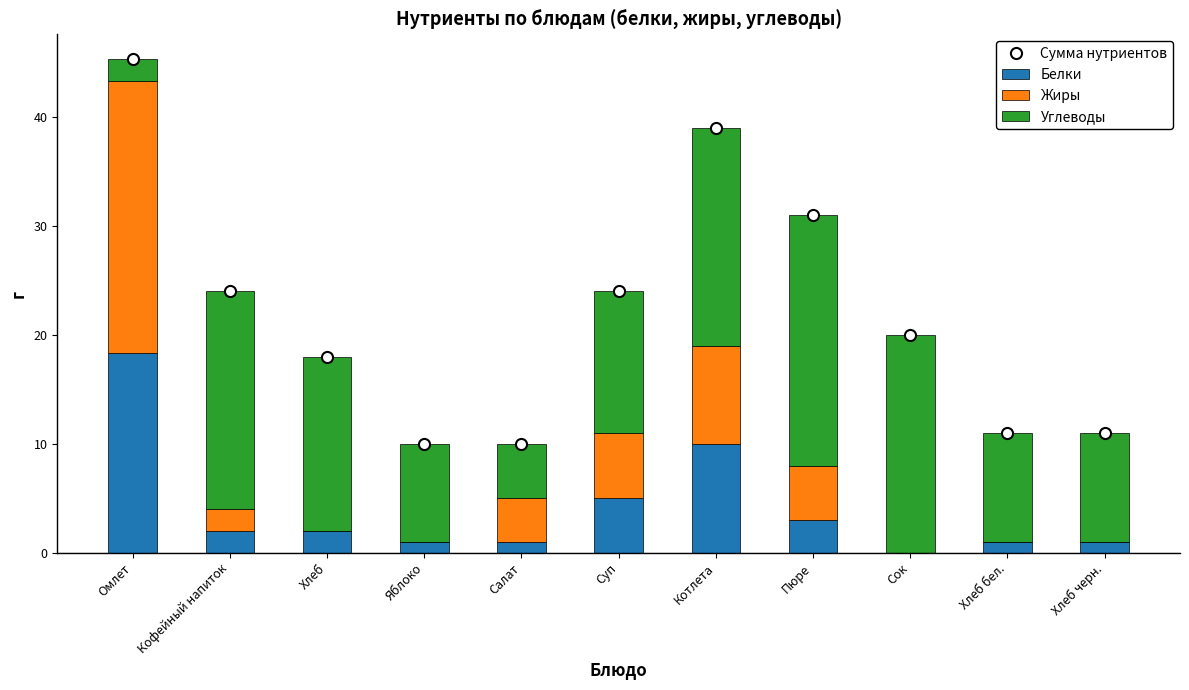

At which label is Углеводы closest to 12?

Суп